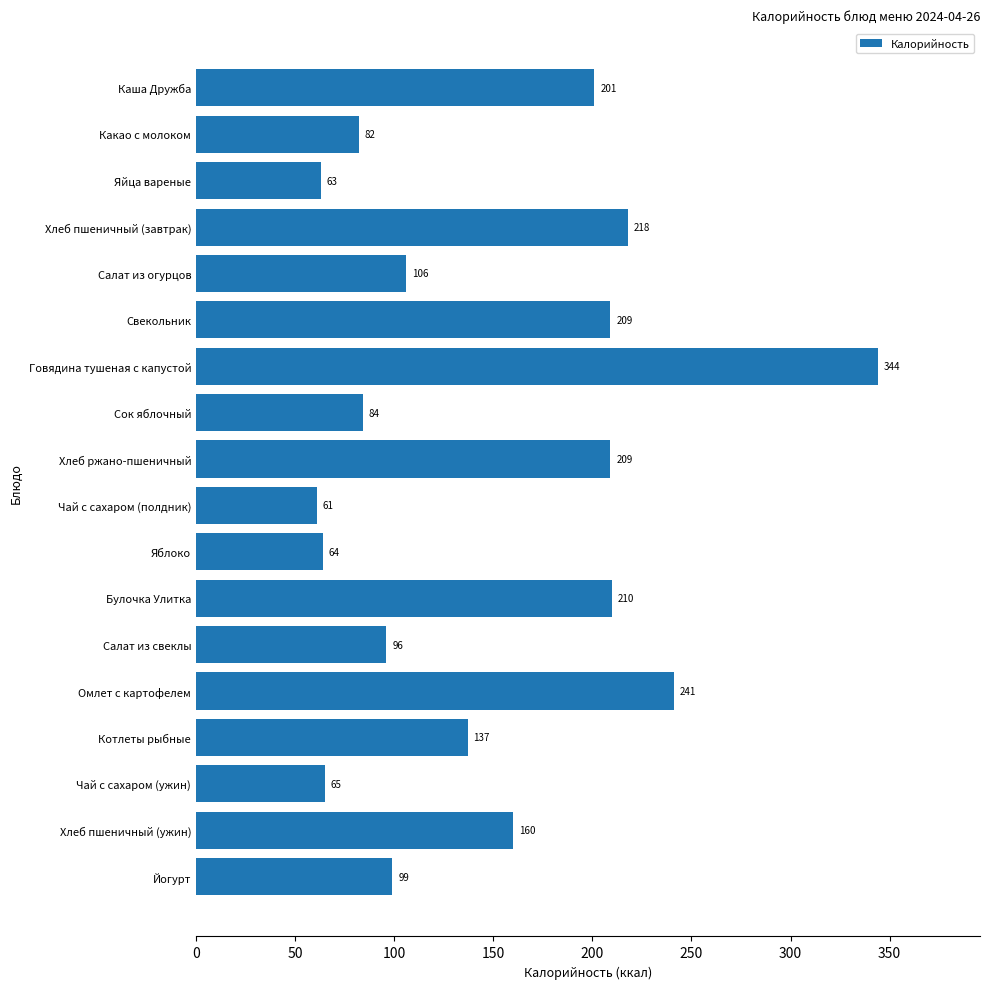

What is the maximum value shown in the chart?

344